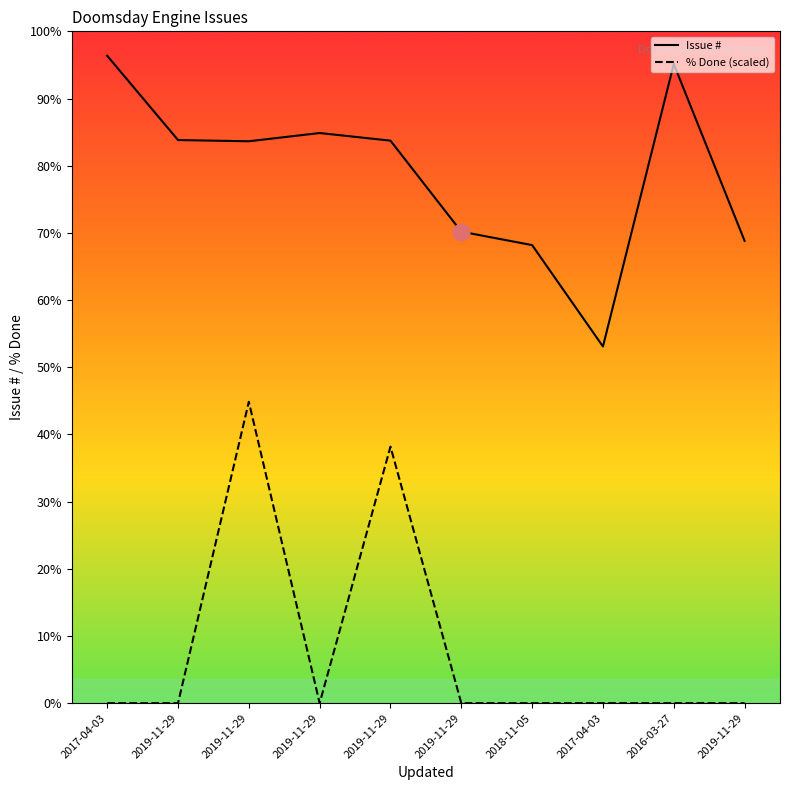

Does the chart display data point markers on the line(s)?

No